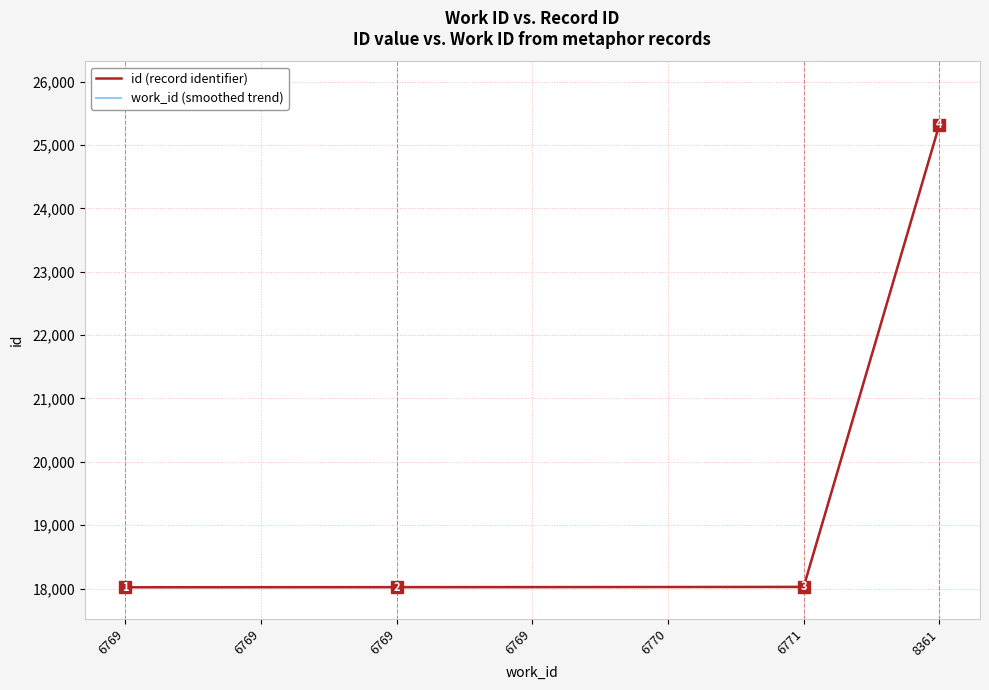

What is the minimum value for id (record identifier)?

18020.0